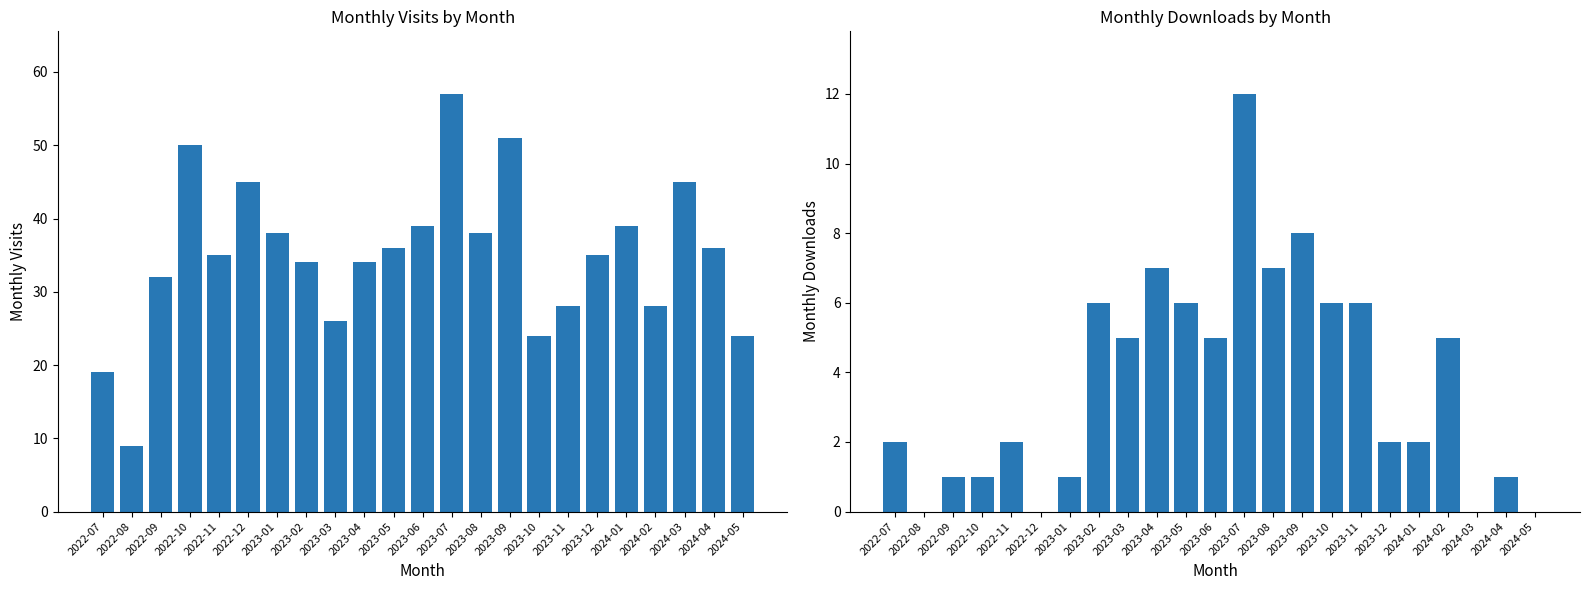

What is the average value of the monthly_download_resource series?

4